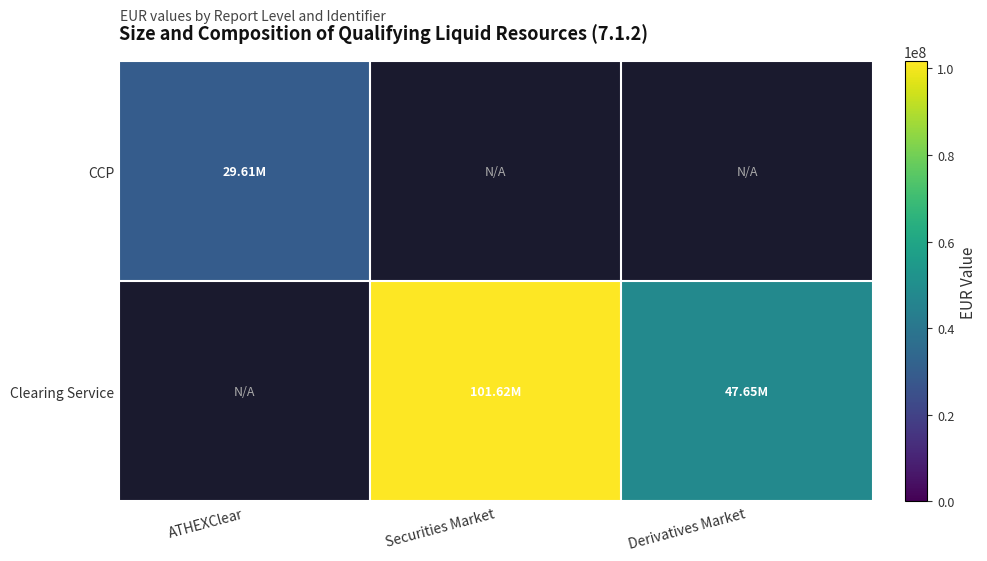

Which has a higher value, ATHEXClear or Securities Market?

Securities Market